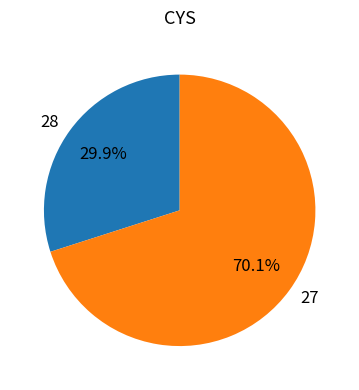

Do 27 and 28 together represent more than half of the pie?

Yes